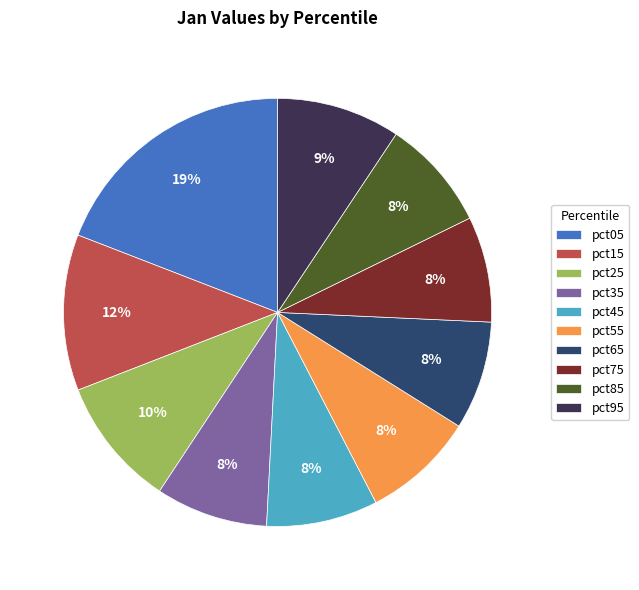

True or false: pct55 accounts for 8% of the total.

True